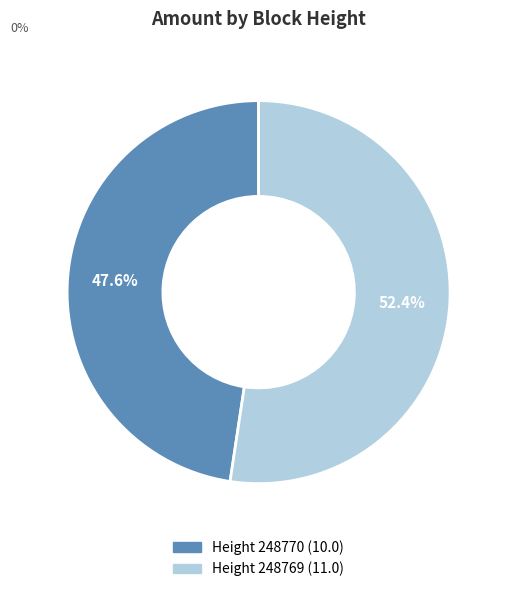

How many segments does this pie chart have?

2